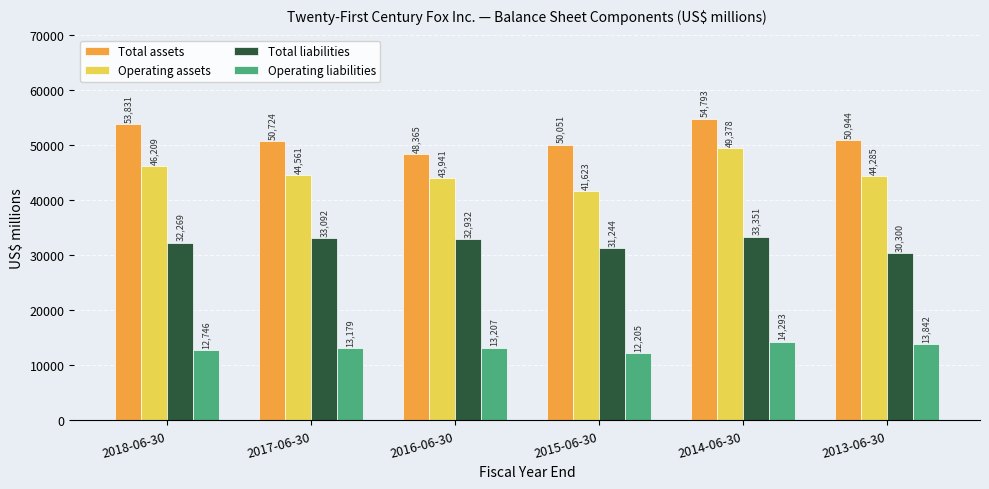

The Operating assets series shows 63903 at 2015-06-30. True or false?

False